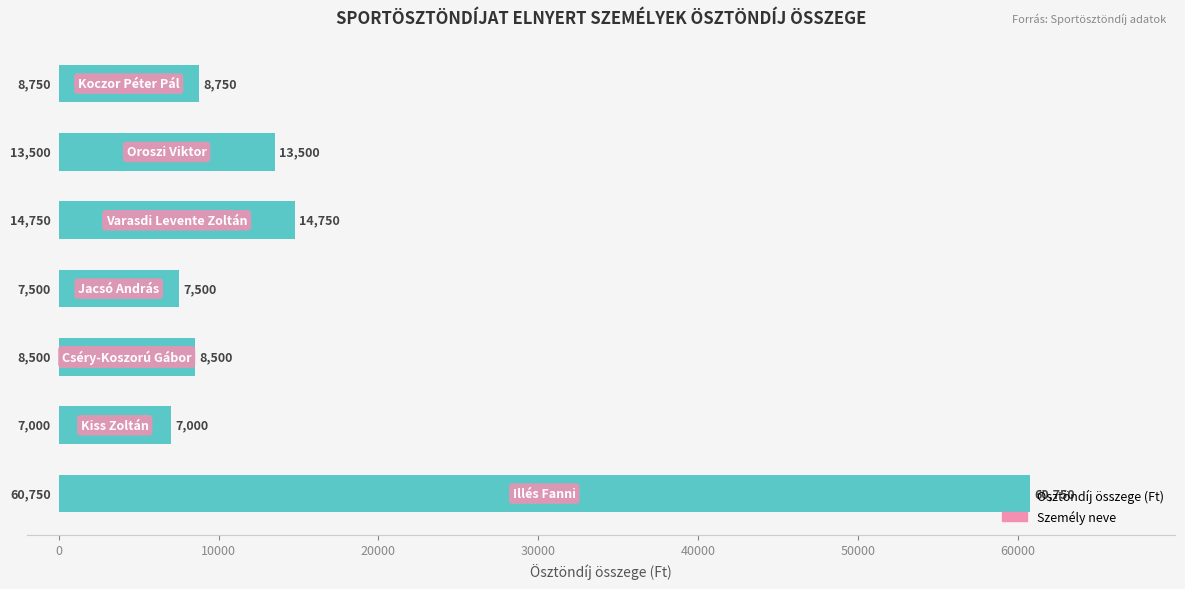

What is the difference between the second highest and minimum values?

7750